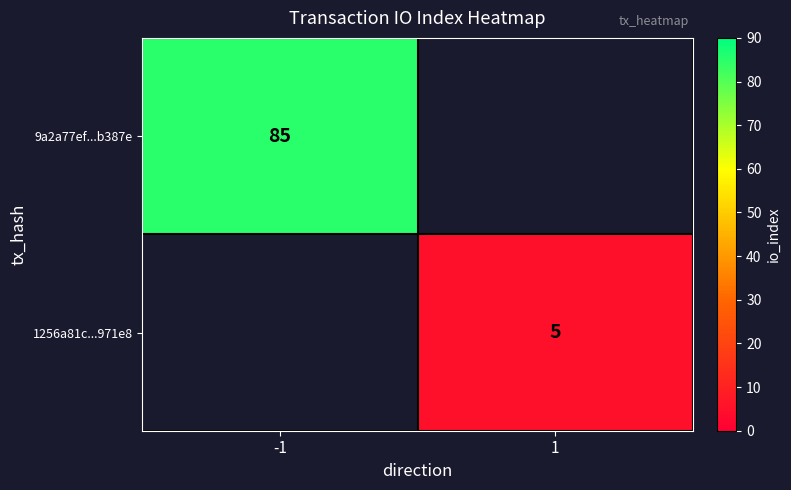

The 9a2a77ef...b387e series shows 85 at -1. True or false?

True